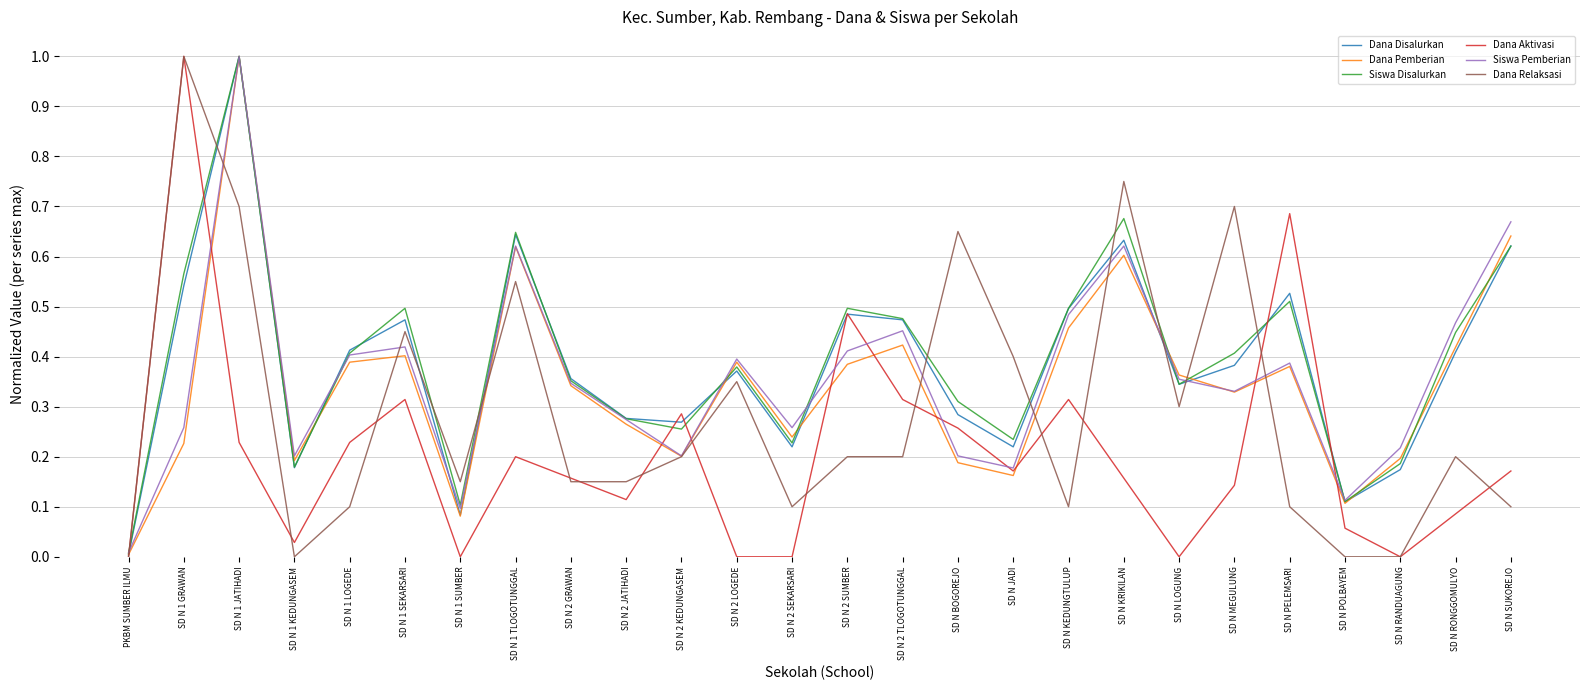

Is it true that Dana Disalurkan equals 0.2 at SD N POLBAYEM?

False